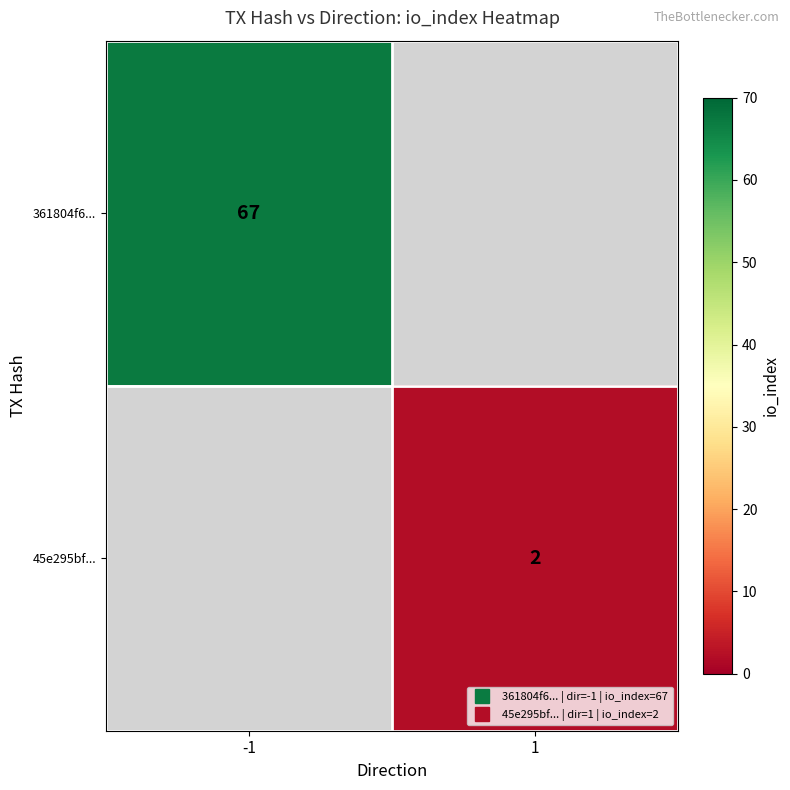

The value of 361804f6... at -1 is 67.0. True or false?

True